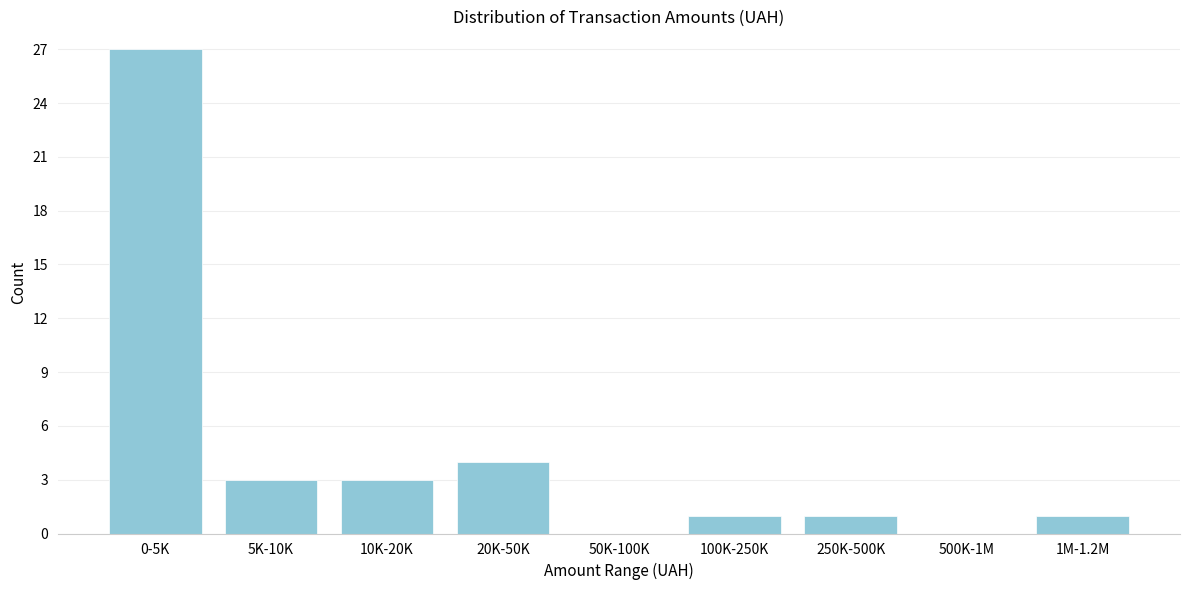

Reading left to right, what are all the values shown in this chart?

0-5K=27	5K-10K=3	10K-20K=3	20K-50K=4	50K-100K=0	100K-250K=1	250K-500K=1	500K-1M=0	1M-1.2M=1